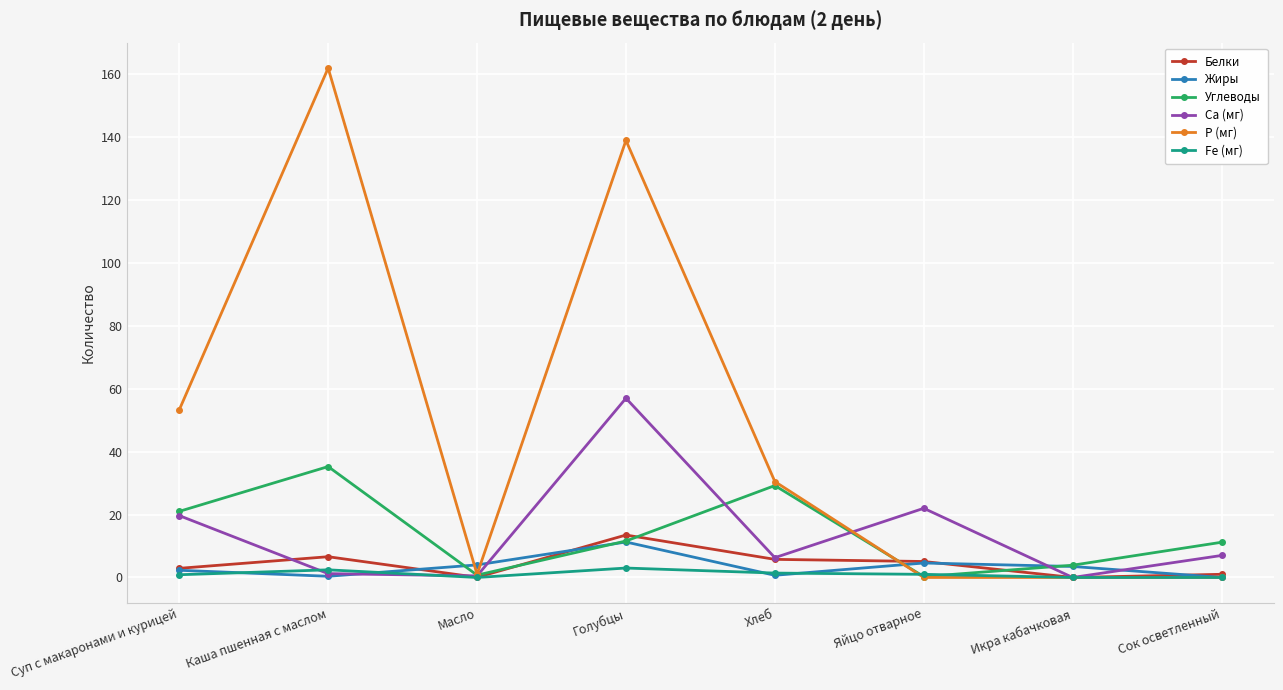

The Жиры series shows 2.3 at Суп с макаронами и курицей. True or false?

True